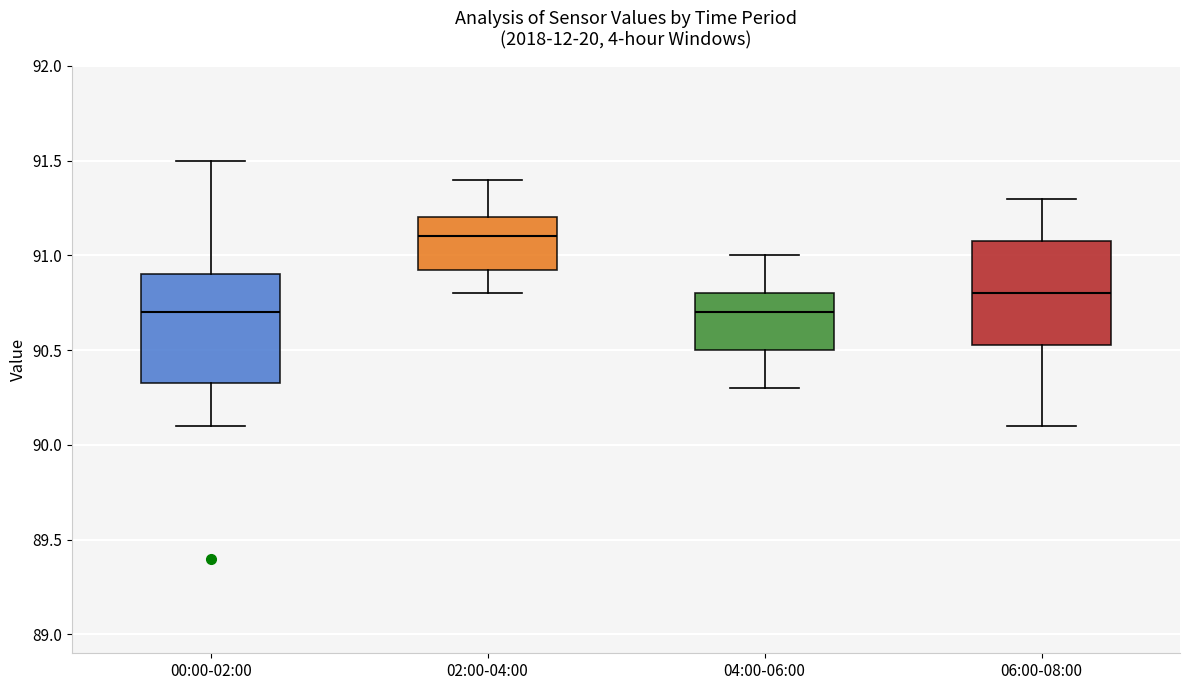

Reading left to right, transcribe this box plot: for each box, give where its median line is, the range the box spans, and where its two whiskers end, as read against the y-axis. The values are not printed on the chart, so give them approximately, as read against the axis.

00:00-02:00: median 90.70, box 90.35 to 90.90, whiskers 90.10 to 91.50
02:00-04:00: median 91.10, box 90.95 to 91.20, whiskers 90.80 to 91.40
04:00-06:00: median 90.70, box 90.50 to 90.80, whiskers 90.30 to 91.00
06:00-08:00: median 90.80, box 90.55 to 91.10, whiskers 90.10 to 91.30